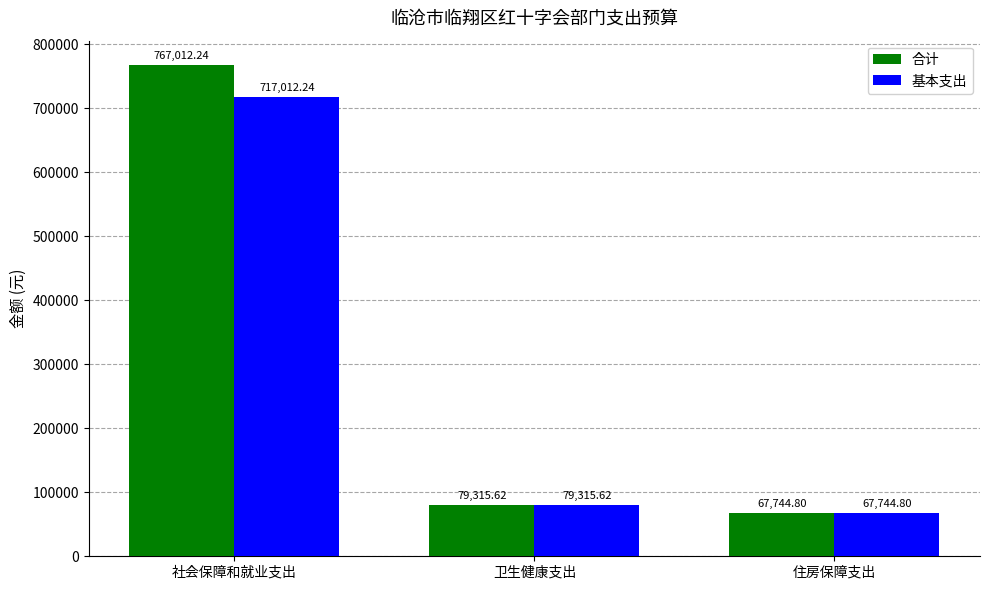

Rank the series by their maximum value, from highest to lowest.

合计, 基本支出